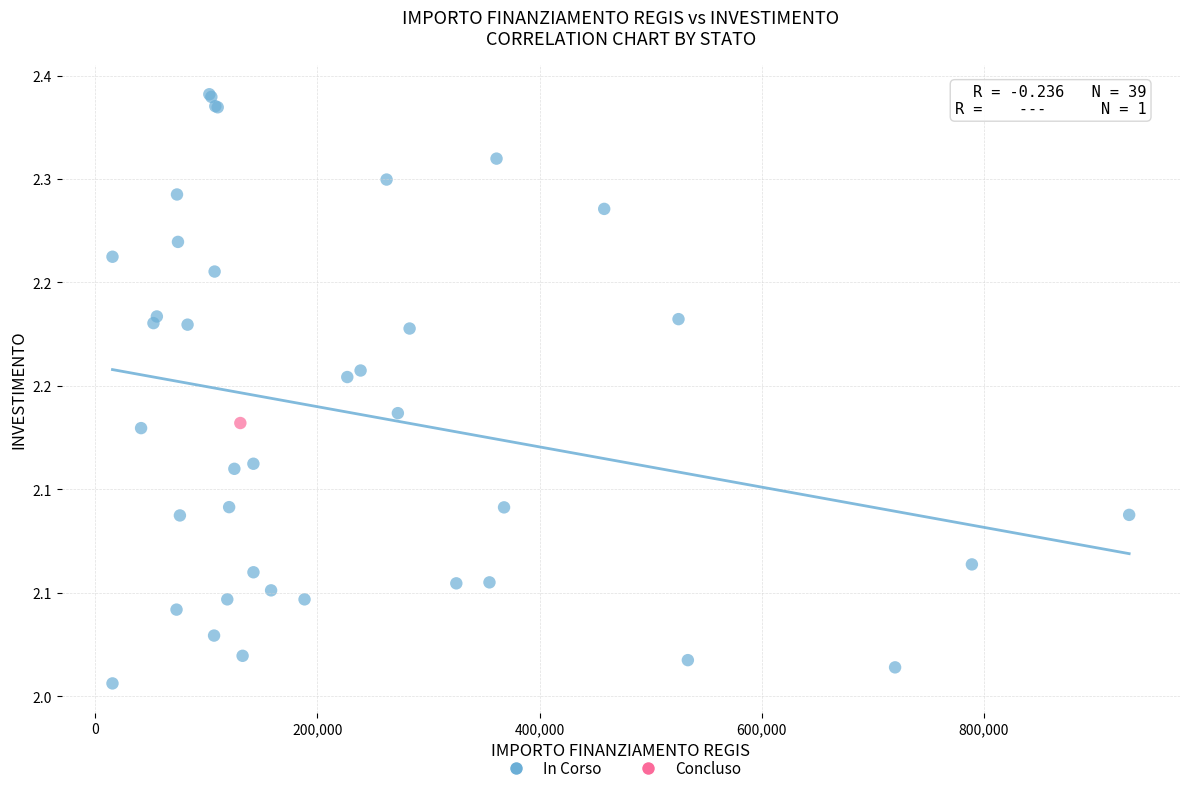

What are all the series names shown in the legend?

In Corso, Concluso